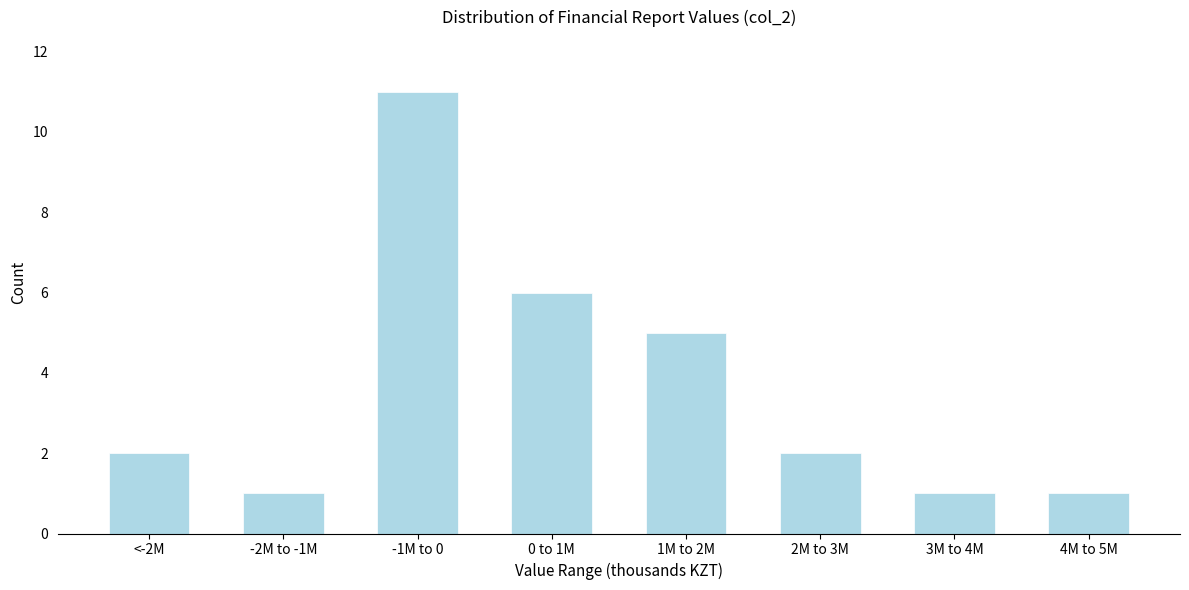

Reading left to right, what are all the values shown in this chart?

2	1	11	6	5	2	1	1